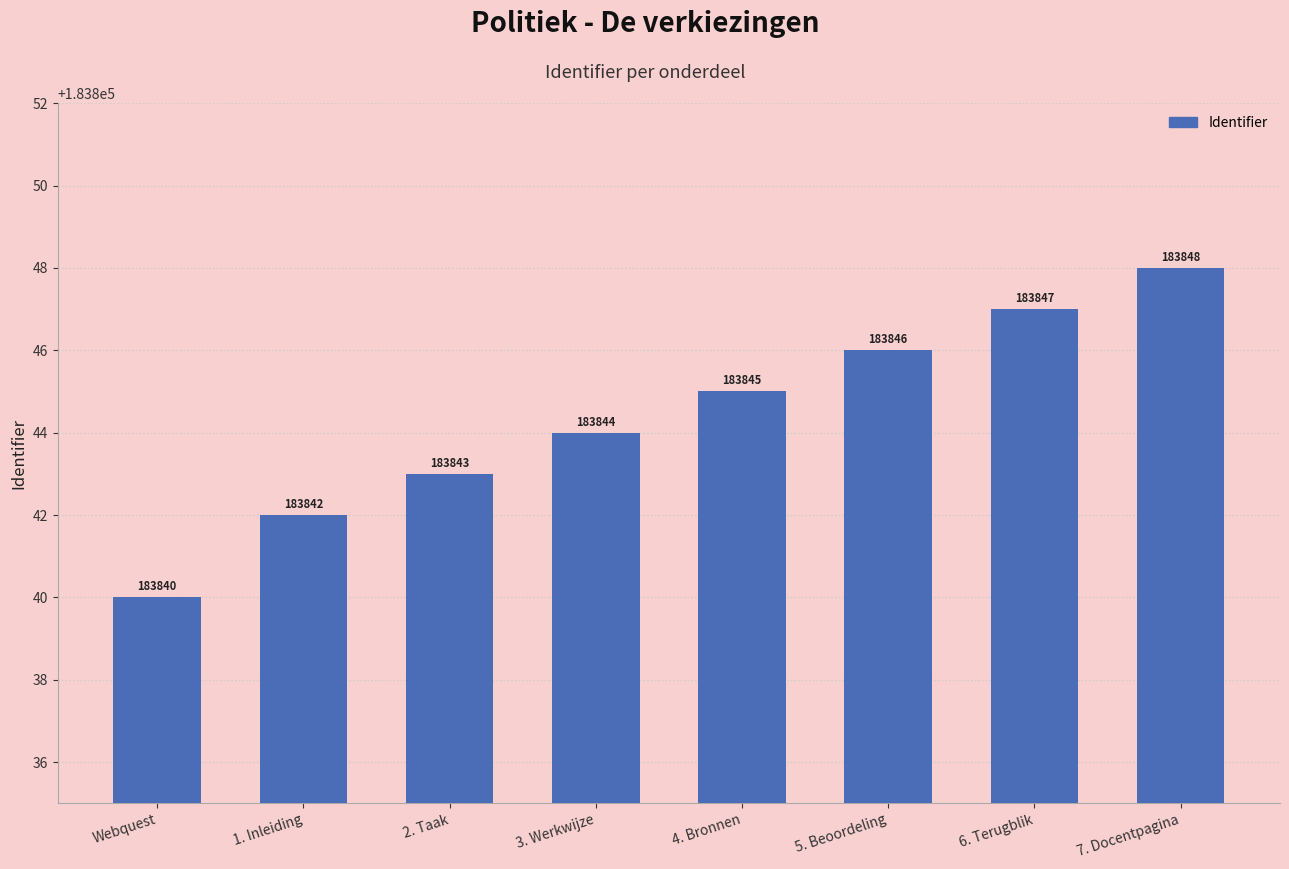

Reading left to right, transcribe all the data shown in this chart.

Webquest=183840	1. Inleiding=183842	2. Taak=183843	3. Werkwijze=183844	4. Bronnen=183845	5. Beoordeling=183846	6. Terugblik=183847	7. Docentpagina=183848